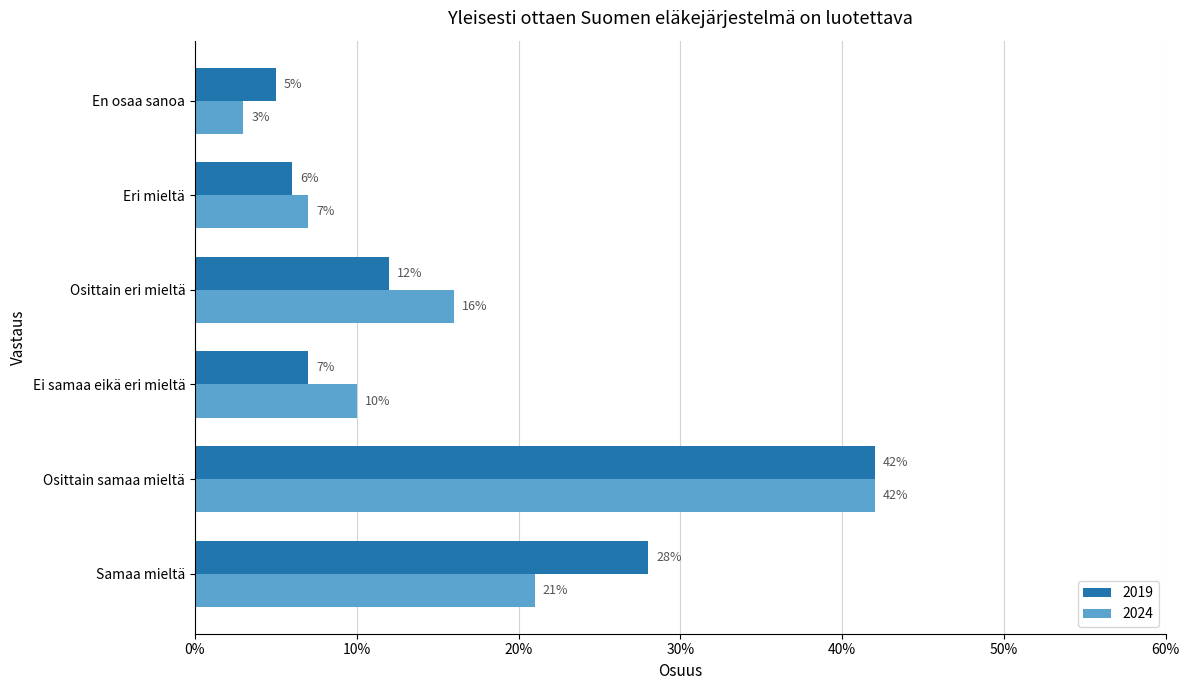

What are all the series names shown in the legend?

2019, 2024